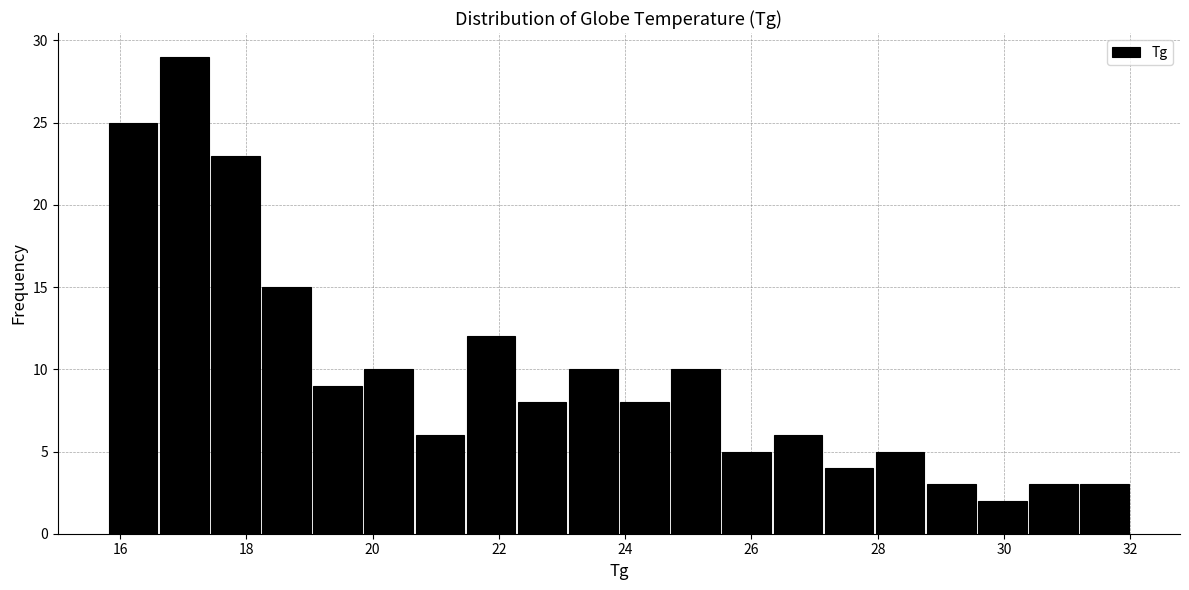

Reading left to right, list every bar in this chart as the range it spans on the x-axis followed by its height. Neither the bar edges nor the heights are printed on the chart, so give them approximately, as read against the axes.

15.8 to 16.6: 25
16.6 to 17.4: 29
17.4 to 18.2: 23
18.2 to 19.0: 15
19.0 to 19.8: 9
19.8 to 20.6: 10
20.6 to 21.4: 6
21.4 to 22.2: 12
22.2 to 23.0: 8
23.0 to 24.0: 10
24.0 to 24.8: 8
24.8 to 25.6: 10
25.6 to 26.4: 5
26.4 to 27.2: 6
27.2 to 28.0: 4
28.0 to 28.8: 5
28.8 to 29.6: 3
29.6 to 30.4: 2
30.4 to 31.2: 3
31.2 to 32.0: 3